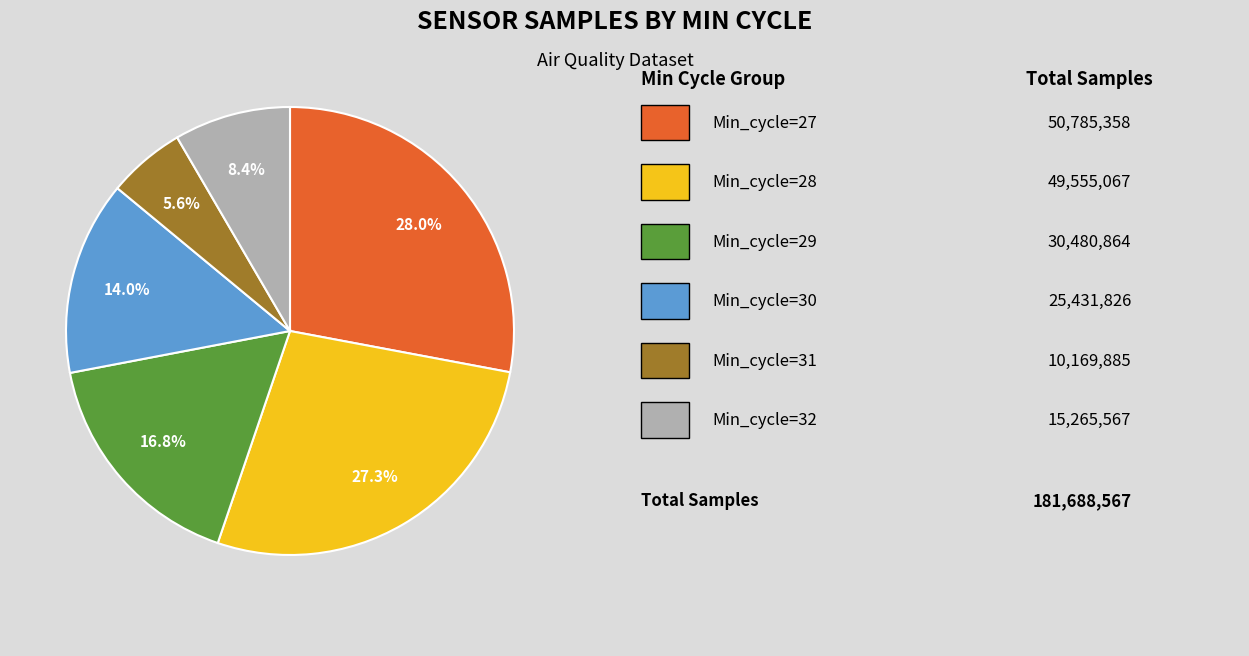

Is there any slice that represents more than half of the pie?

No